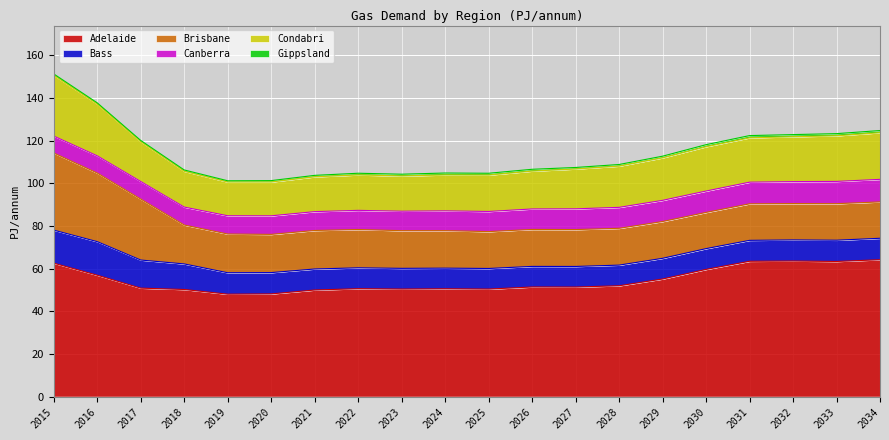

Does the chart display data point markers on the line(s)?

No